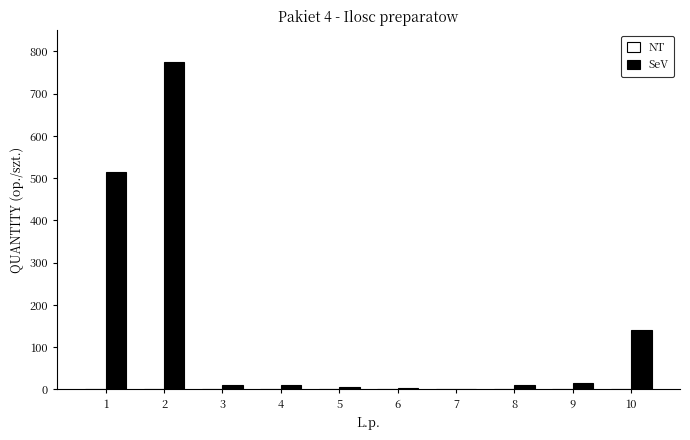

What is the maximum value shown in the chart?

775